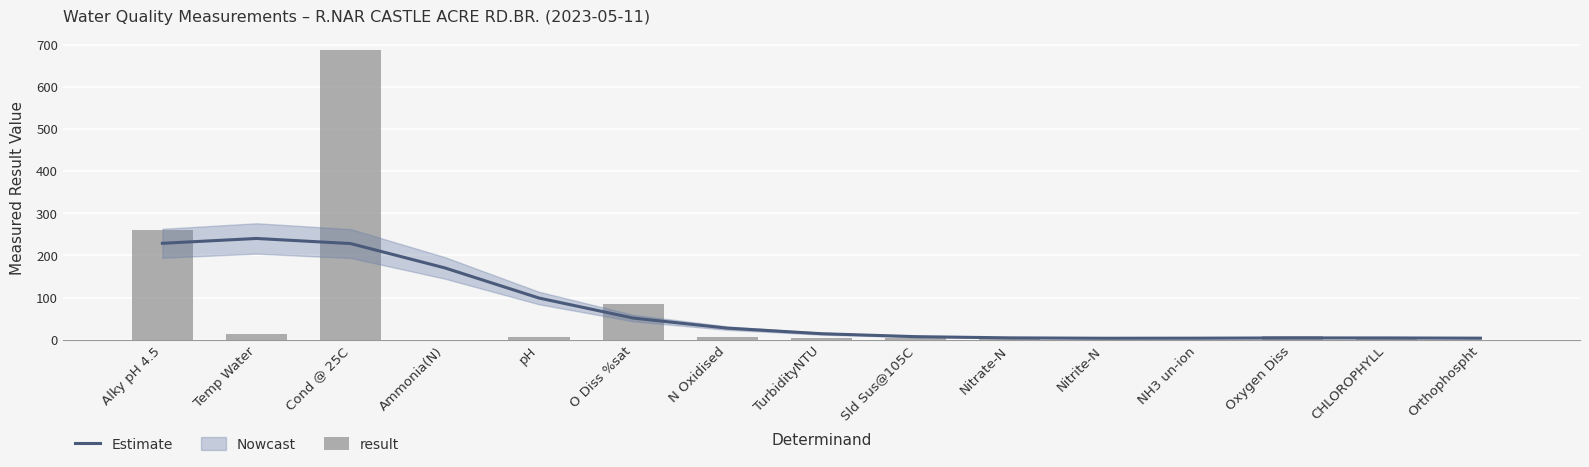

Which series changed the most between Cond @ 25C and N Oxidised?

result